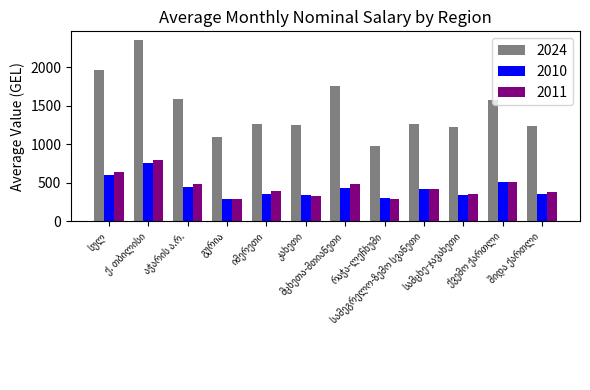

What is the difference between the maximum and second lowest values in the 2010 series?

443.8